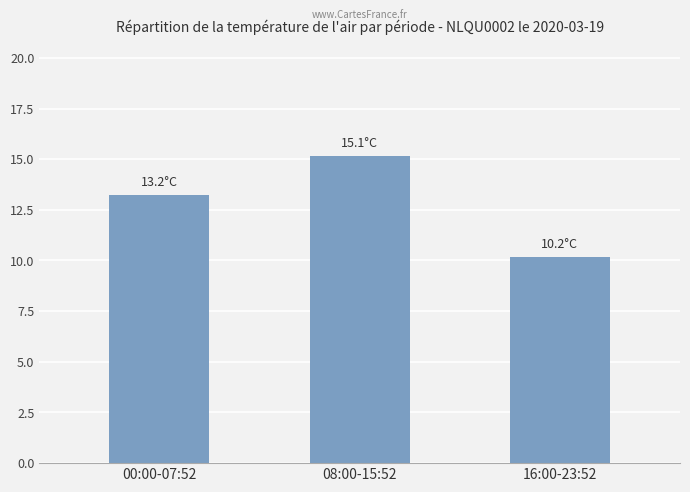

How many values exceed 13?

2